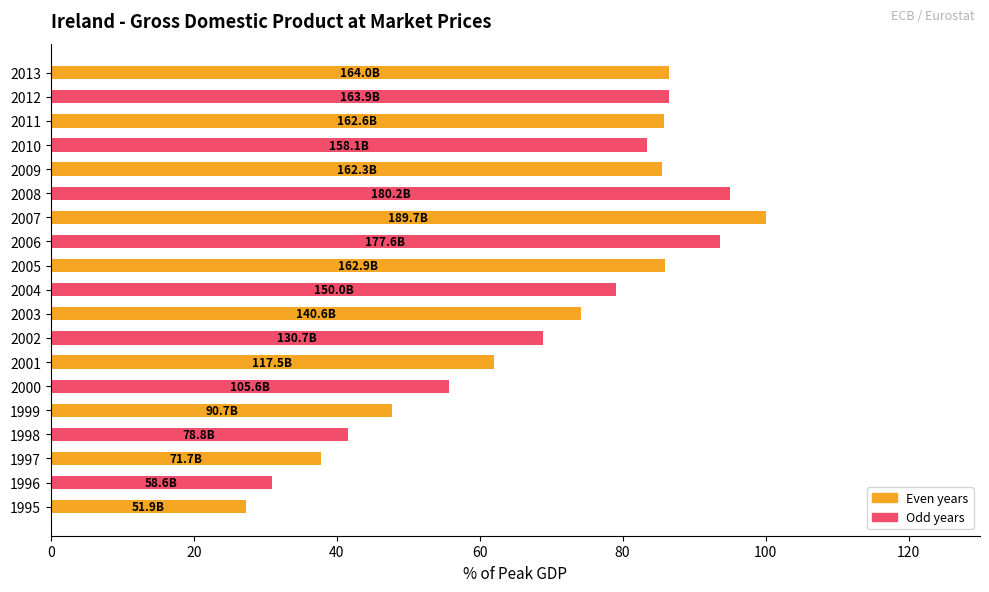

What is the approximate value at 2011?

85.7